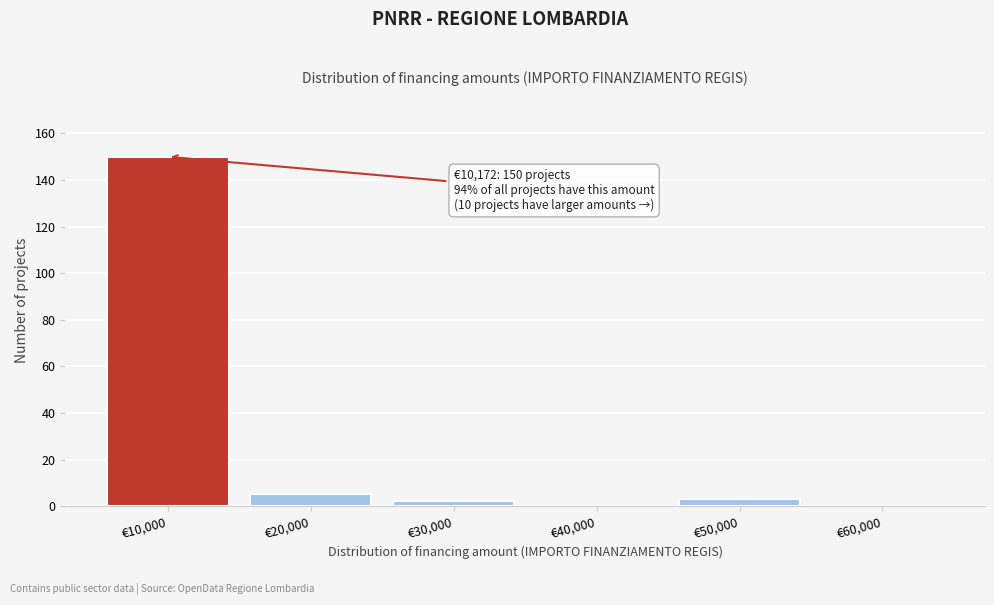

Which range on the x-axis has the tallest bar?

5000 to 15000